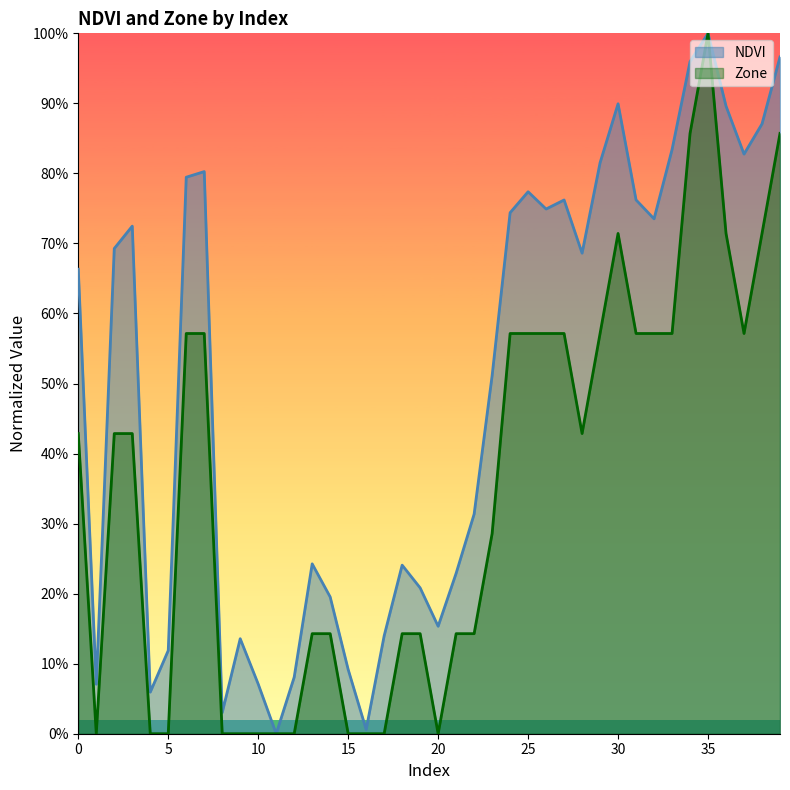

Between 3 and 19, which series saw the biggest shift?

NDVI